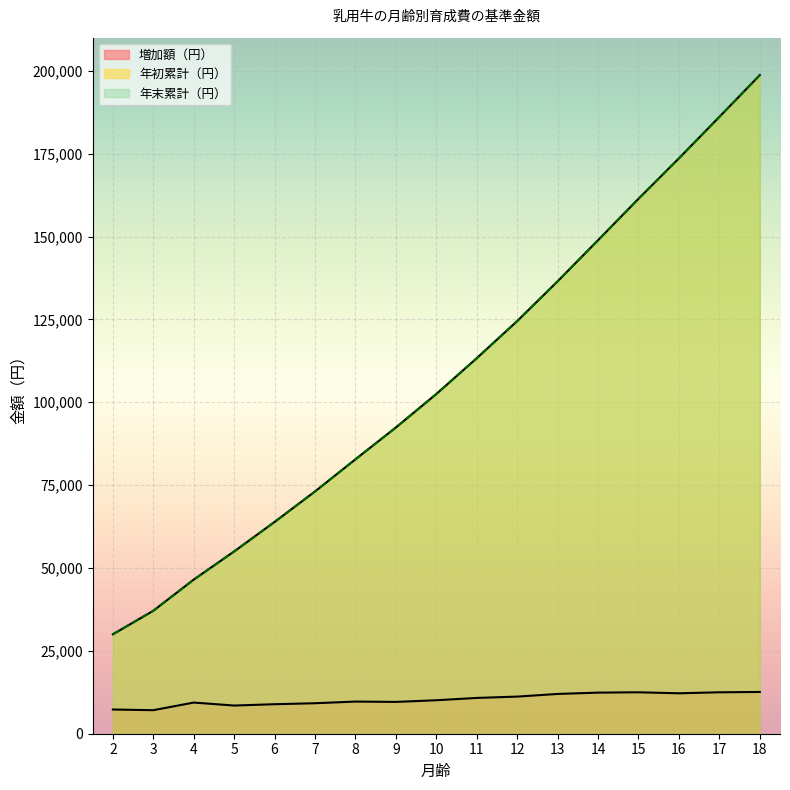

What is the difference between the maximum and minimum values in the 増加額（円） series?

5500